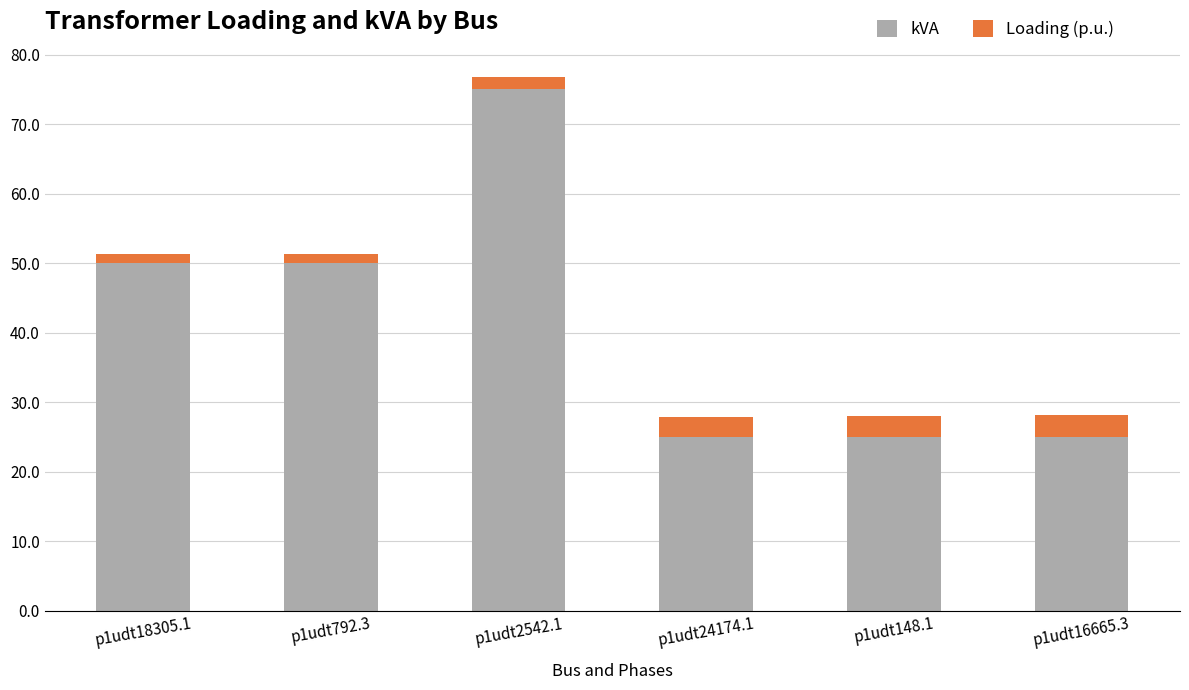

What is the total value across all series at p1udt148.1?

28.0